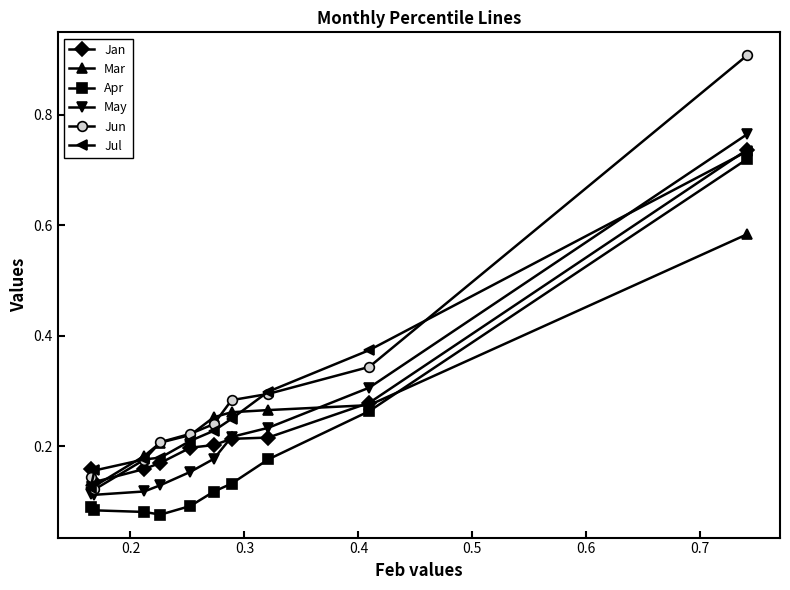

Which series has the largest range (max minus min)?

Jun